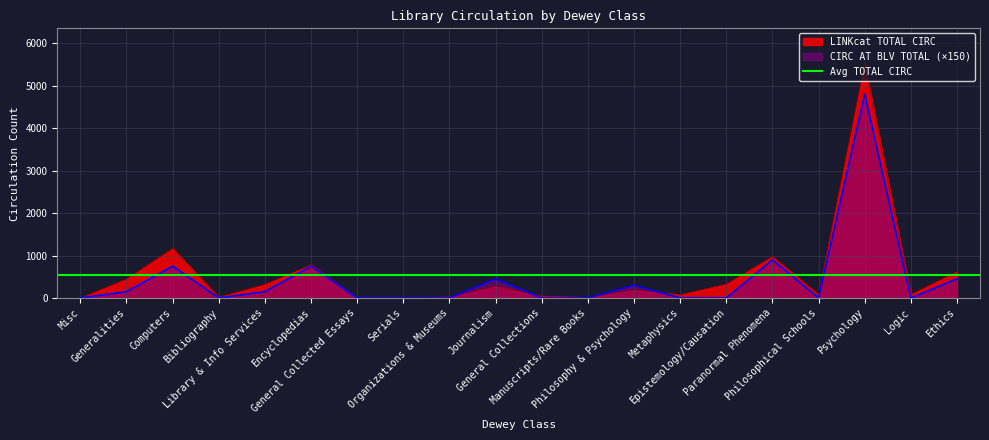

What is the maximum value for LINKcat TOTAL CIRC?

5526